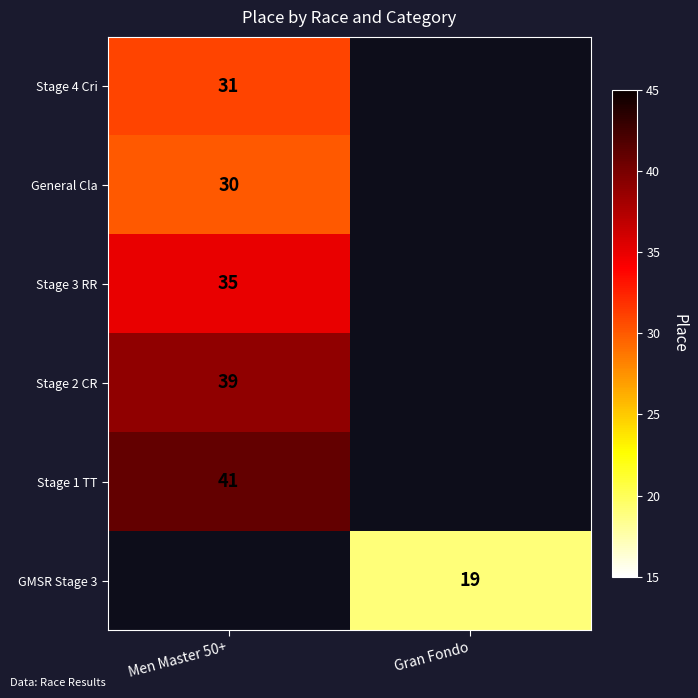

True or false: Stage 2 CR has a value of 64 at Men Master 50+.

False